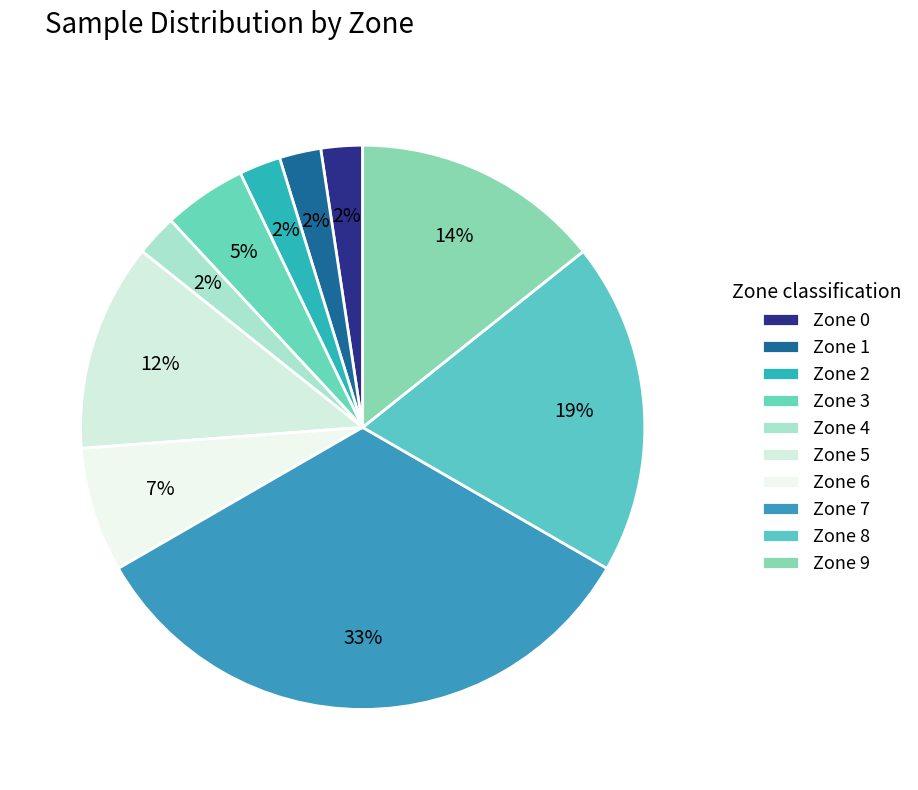

Rank the categories by value from highest to lowest.

Zone 7, Zone 8, Zone 9, Zone 5, Zone 6, Zone 3, Zone 0, Zone 1, Zone 2, Zone 4